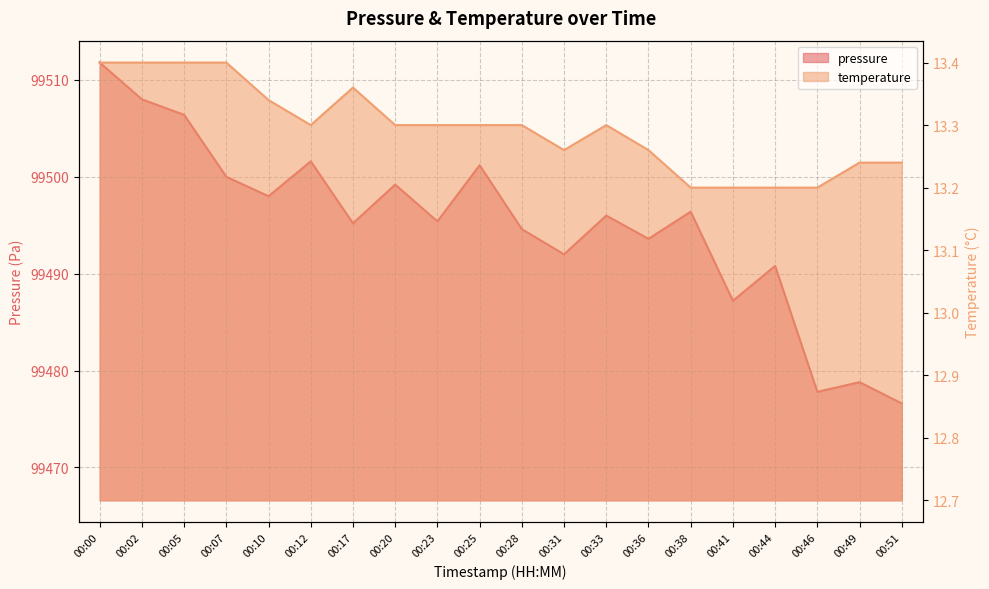

How many series are shown in this chart?

2